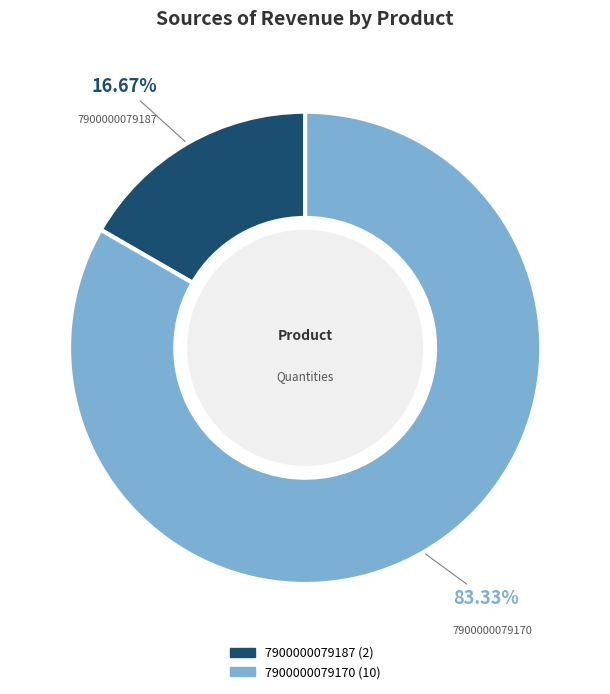

Is it true that 7900000079187 is 28% of the pie?

False